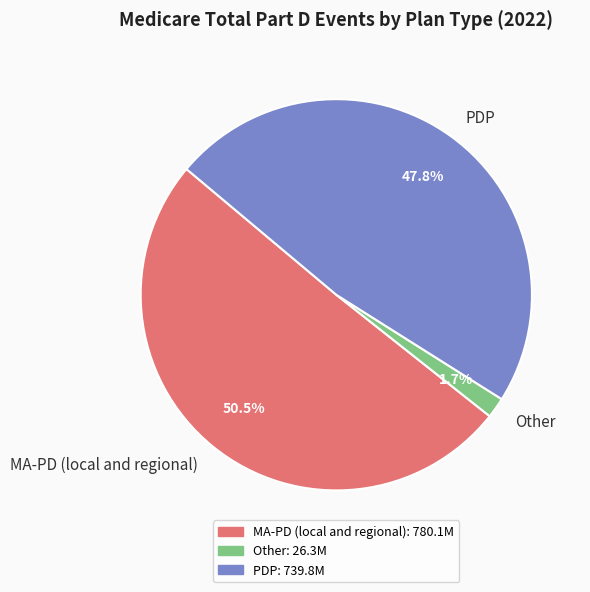

Which has a higher value, Other or MA-PD (local and regional)?

MA-PD (local and regional)